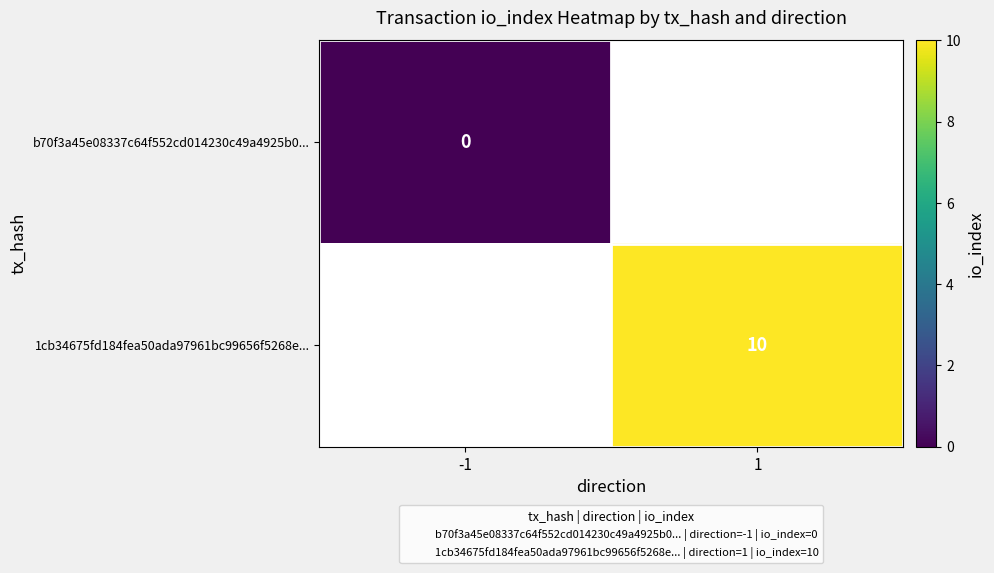

At which label does 1cb34675fd184fea50ada97961bc99656f5268e... reach its minimum?

-1